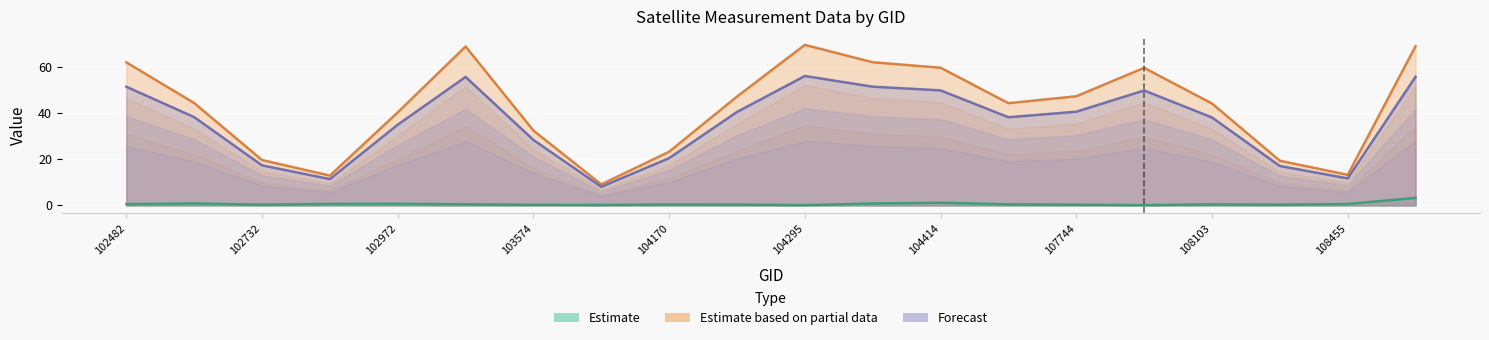

True or false: dnbrad and satz cross at least once.

False